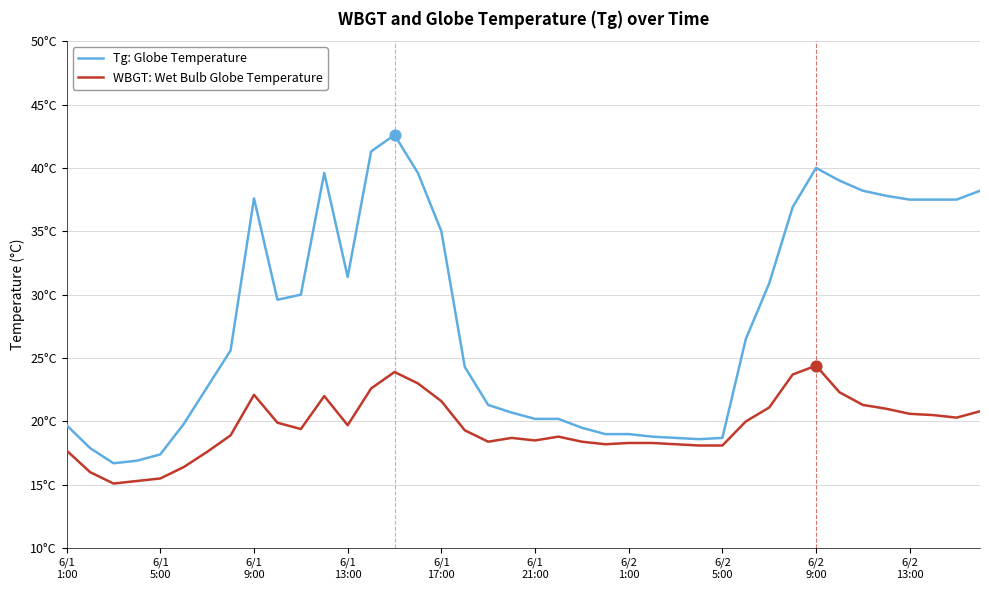

Is this an area chart (filled region under the line)?

No